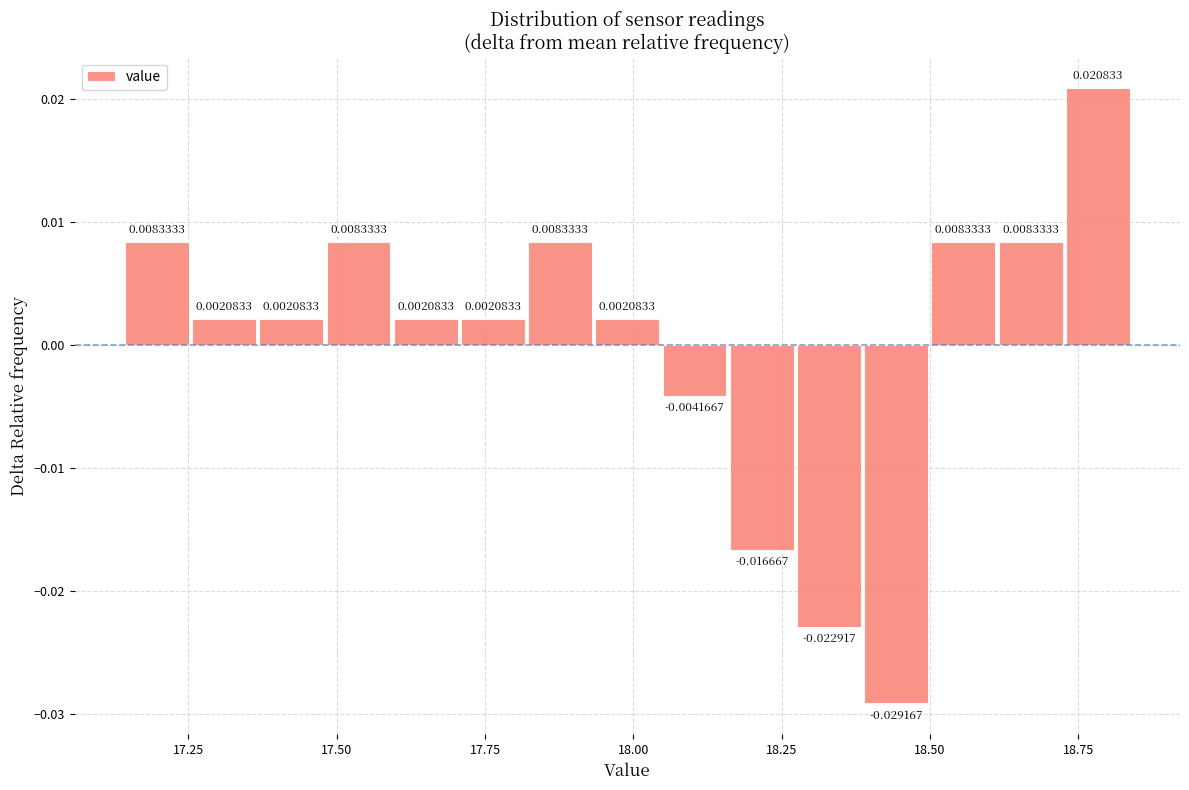

Read against the x-axis, roughly where is the centre of the tallest bar?

18.80